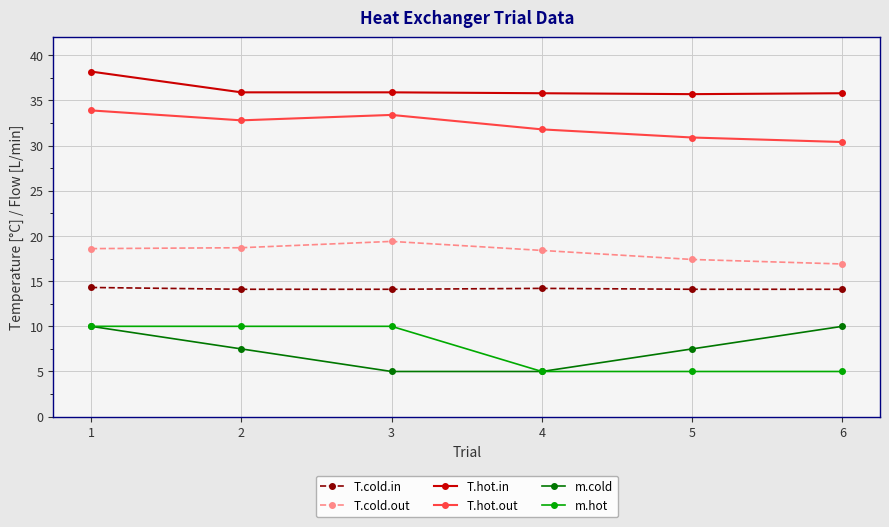

What is the total value across all series at 2?

119.0